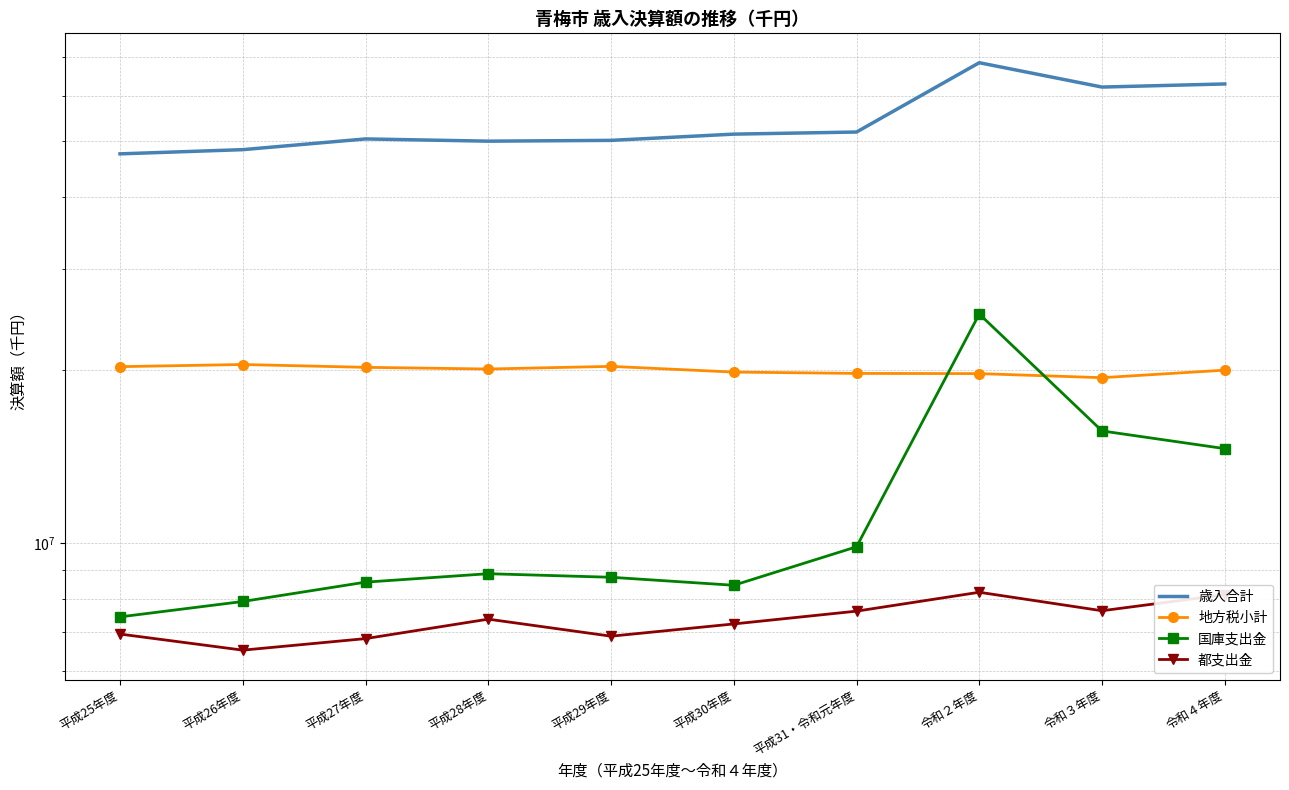

What is the lowest value of the 都支出金 series?

6519836